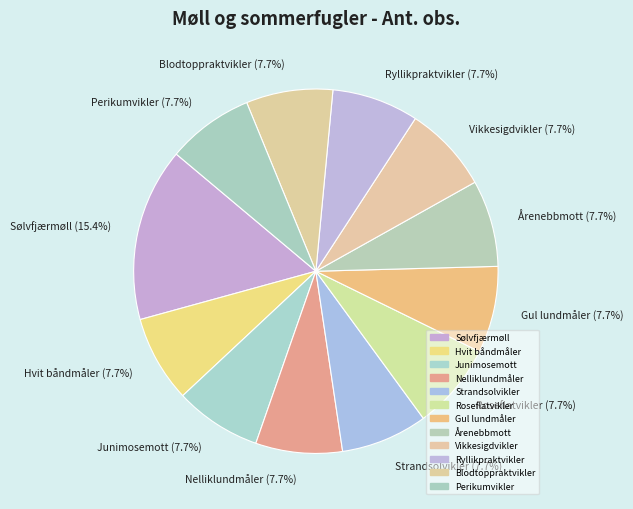

Does Nelliklundmåler account for over 50% of the chart?

No